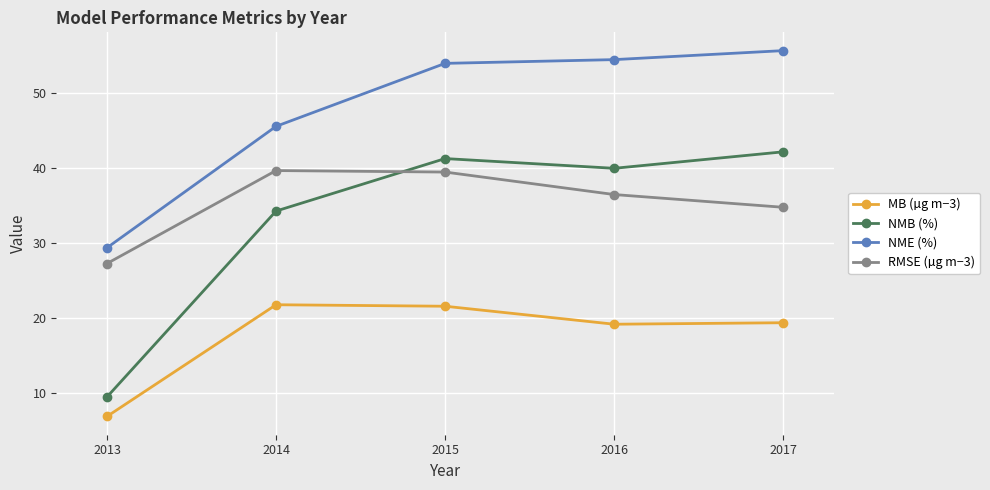

Which label corresponds to the largest value in the chart?

2017